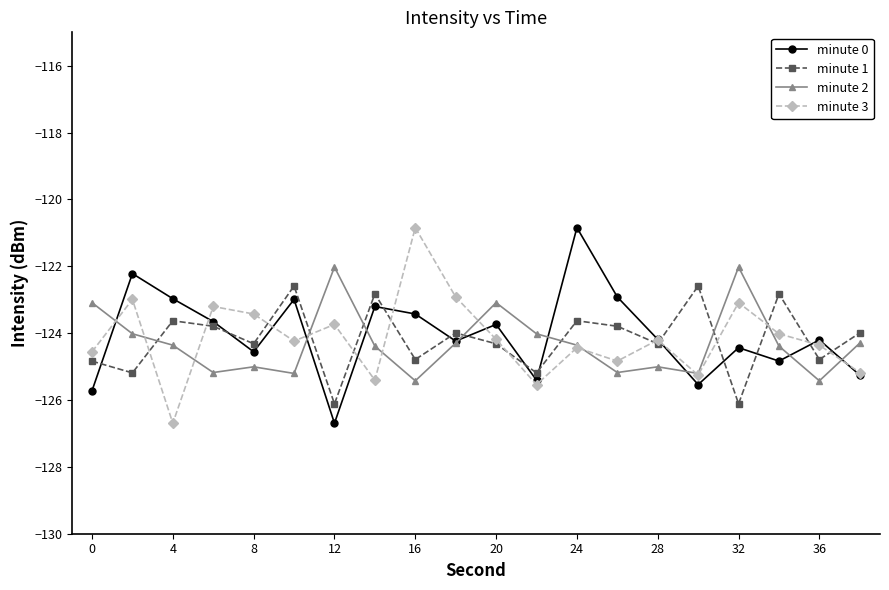

What is the value of the minute 1 point at the 1st from the left?

-124.8